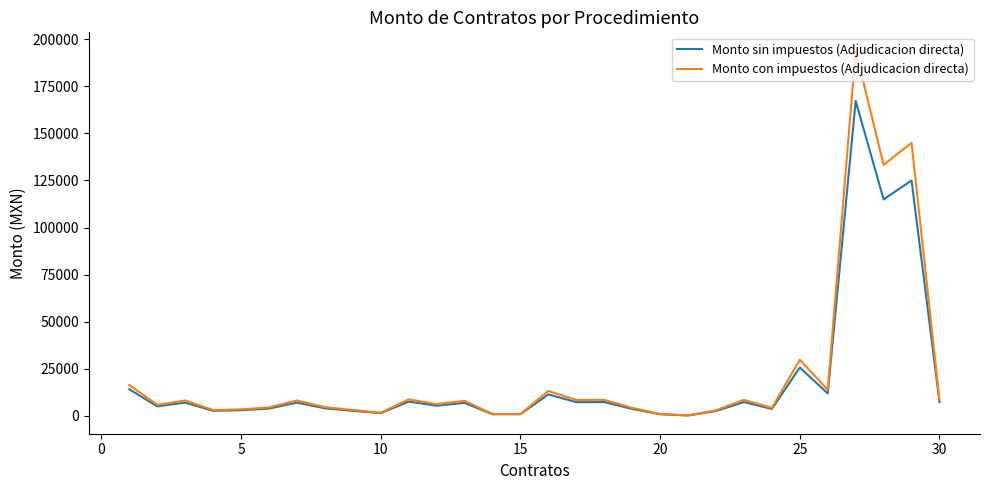

Rank the series by their maximum value, from lowest to highest.

Monto sin impuestos (Adjudicacion directa), Monto con impuestos (Adjudicacion directa)